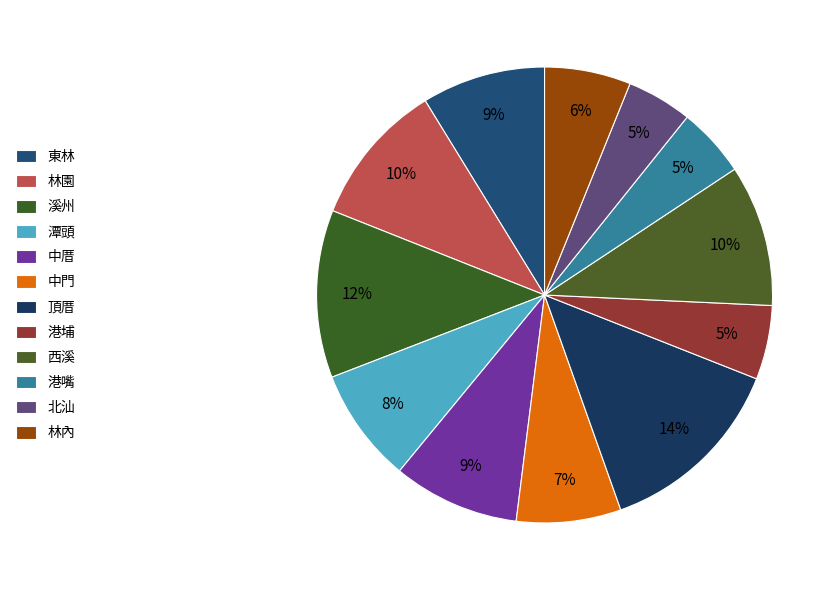

How many slices are in this pie chart?

12